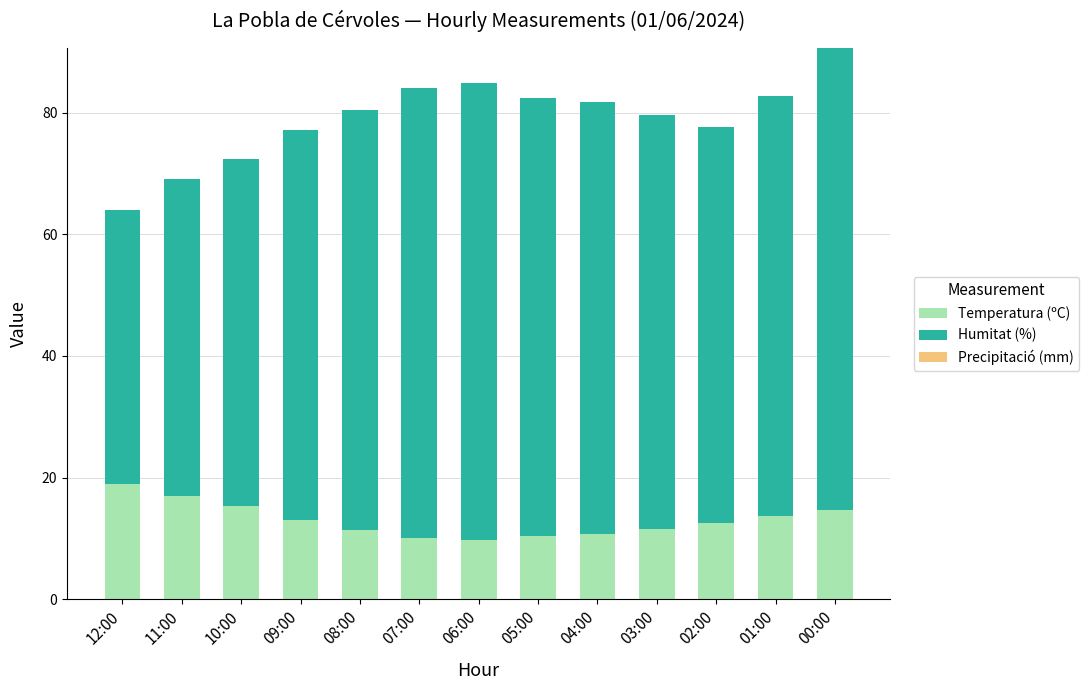

What is the difference between the second highest and second lowest values in the Temperatura (ºC) series?

7.0